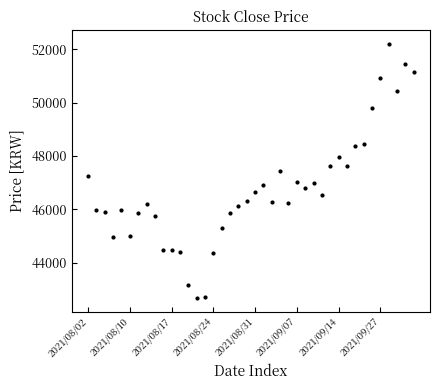

What is the average value?

46740